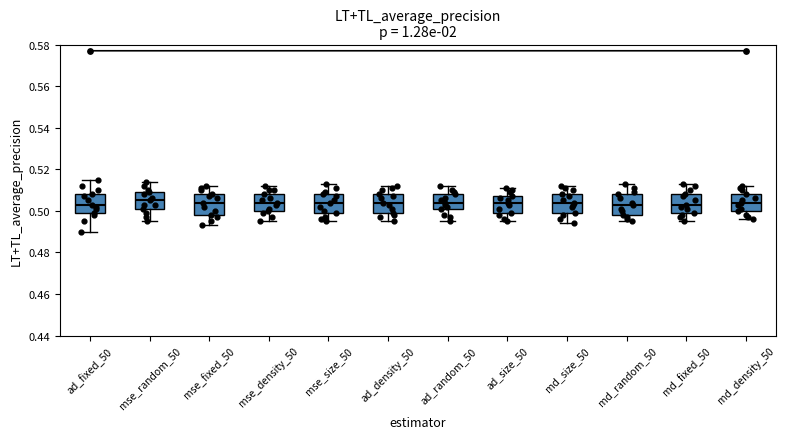

Where does the upper whisker of the box for md_random_50 end on the y-axis? The values are not printed on the chart, so give them approximately, as read against the axis.

0.514